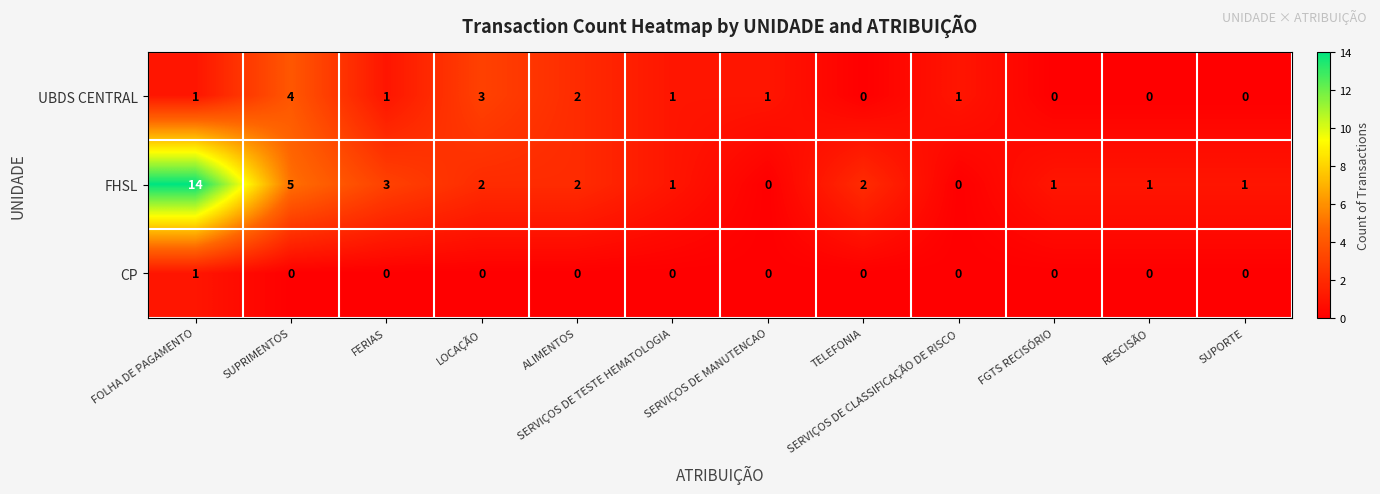

How many positive values does the FHSL series have?

10